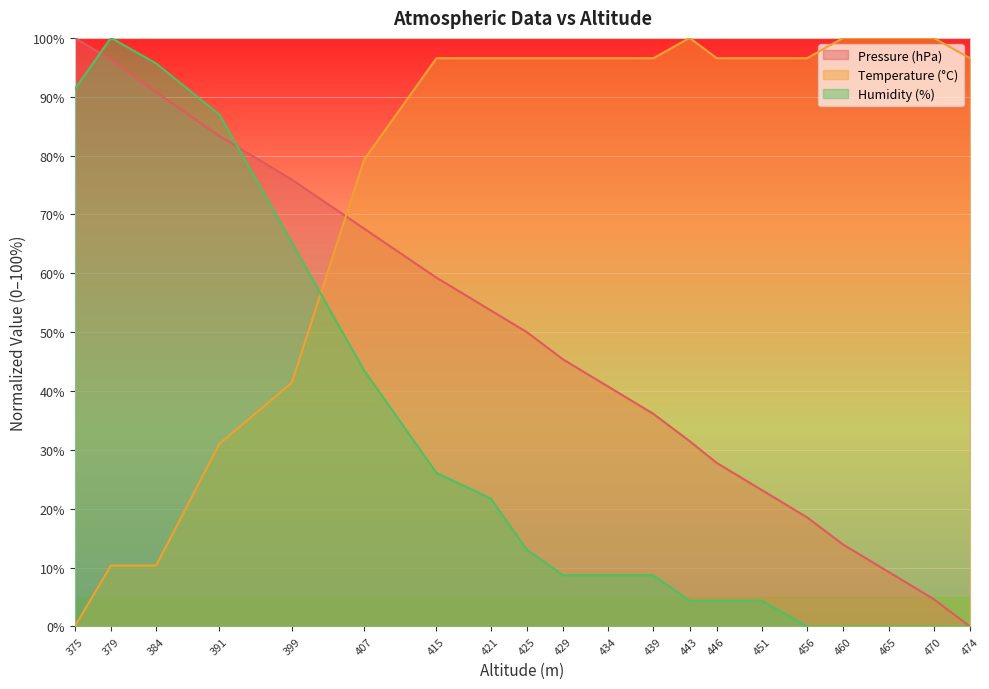

Which category has the highest value in the Temperature (°C) series?

443